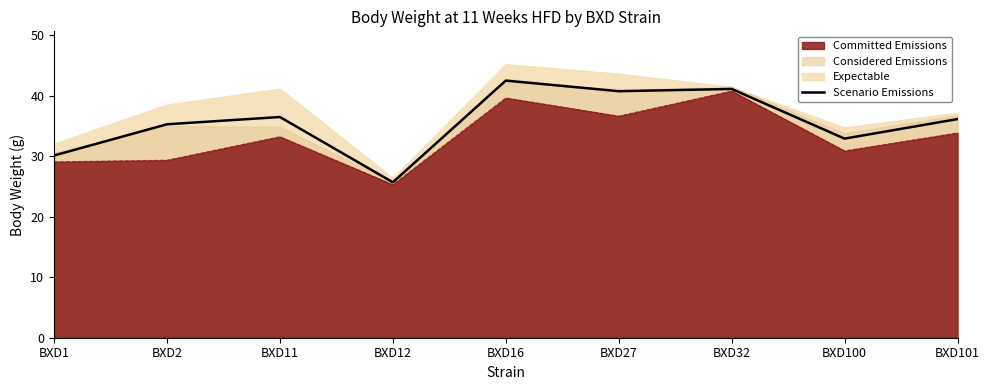

What is the difference between the maximum and minimum values?

16.8